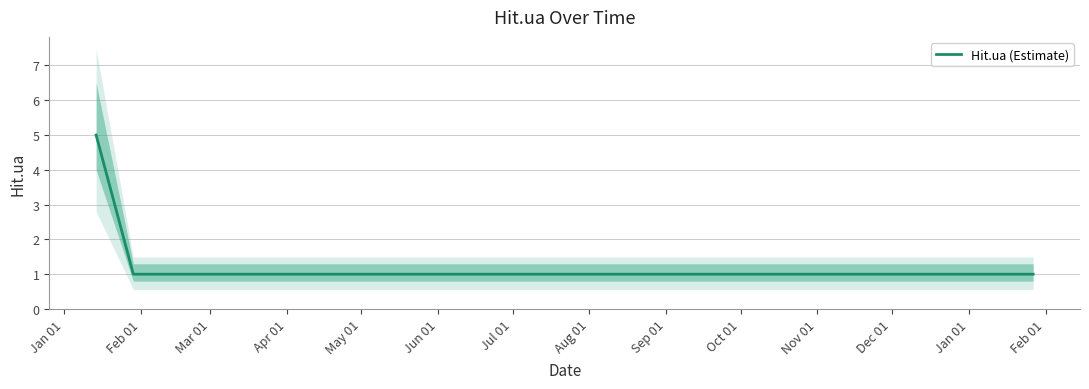

True or false: the data shows 1 at Jun 01.

True